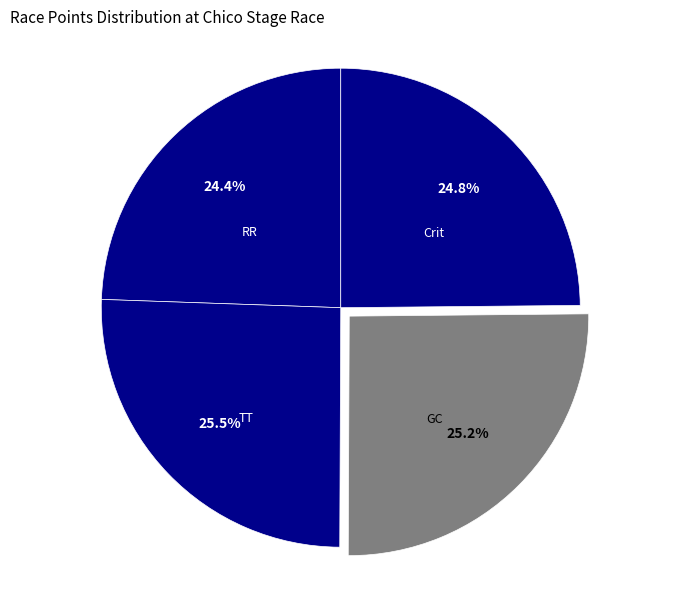

How many slices are in this pie chart?

4